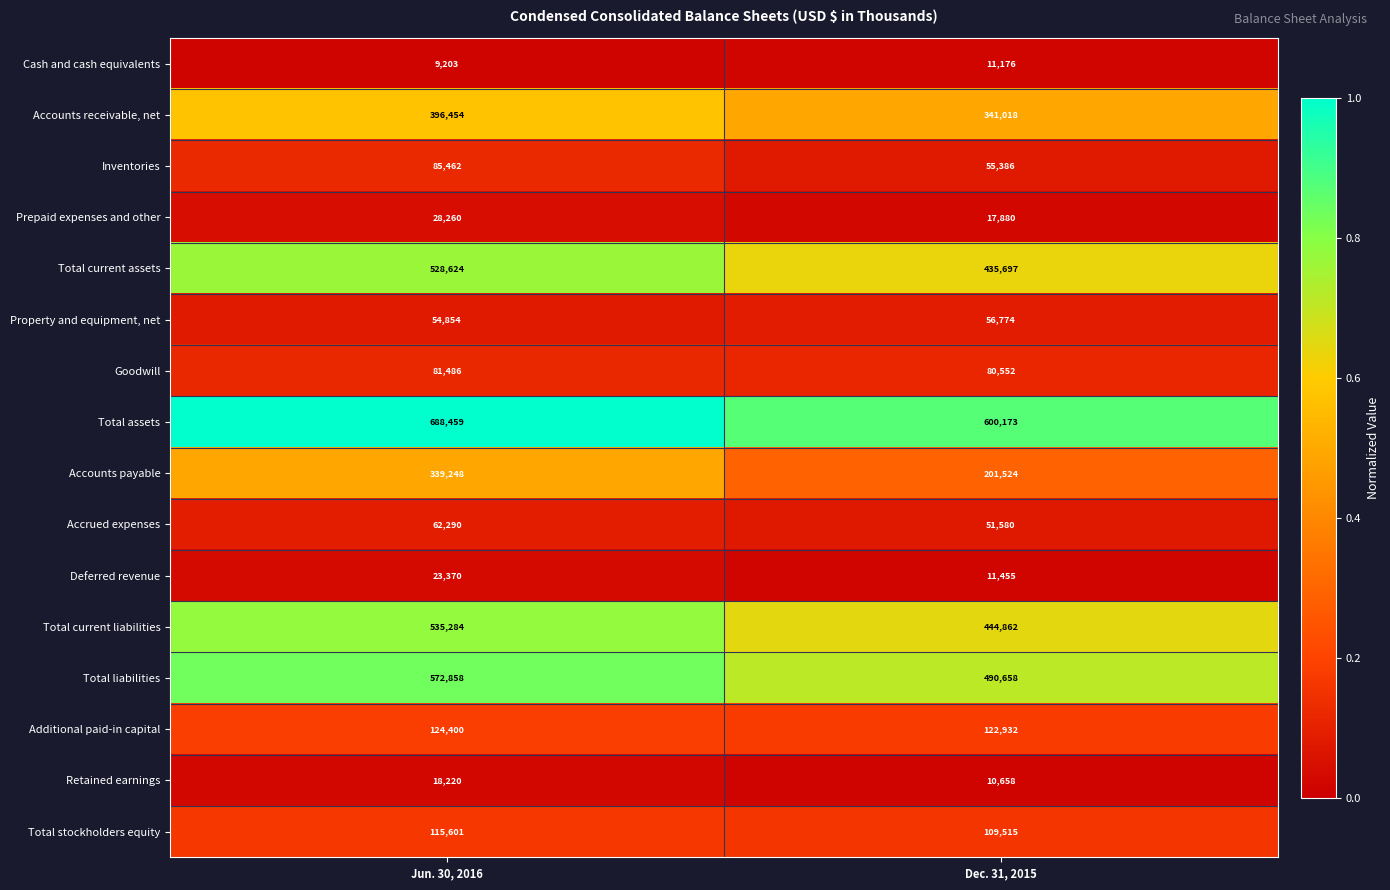

The Deferred revenue series shows 23370 at Jun. 30, 2016. True or false?

True